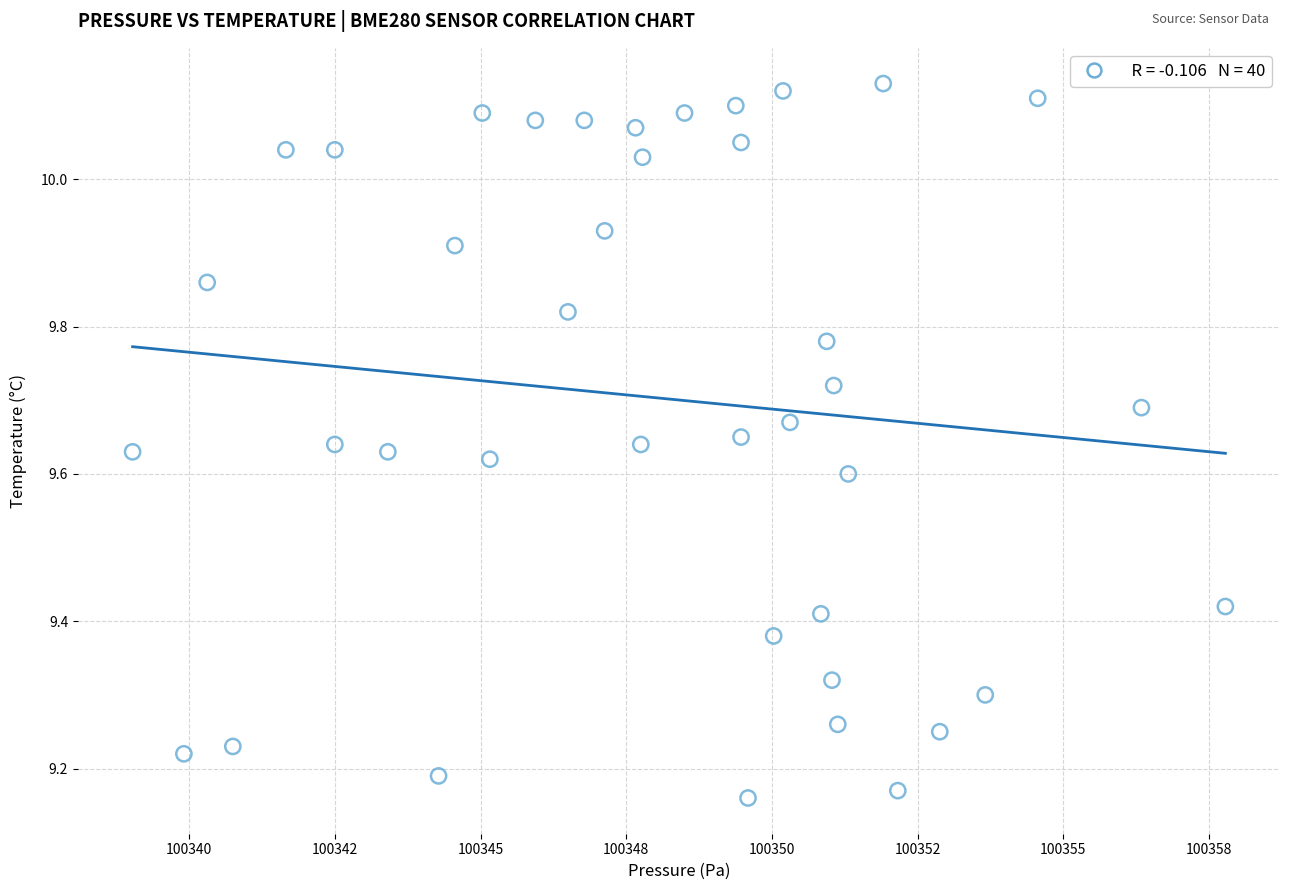

What is the range of Y values (max minus min)?

1.0